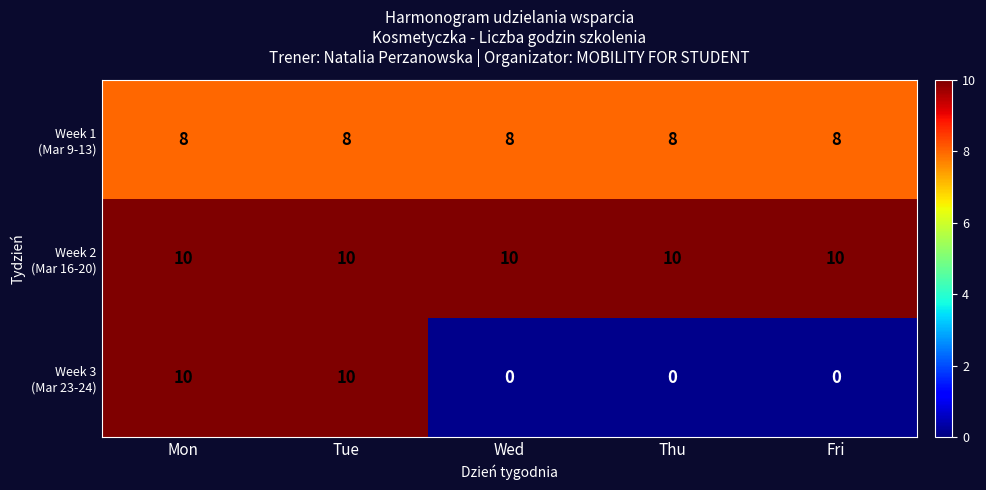

What is the highest value of the Week 2 (Mar 16-20) series?

10.0